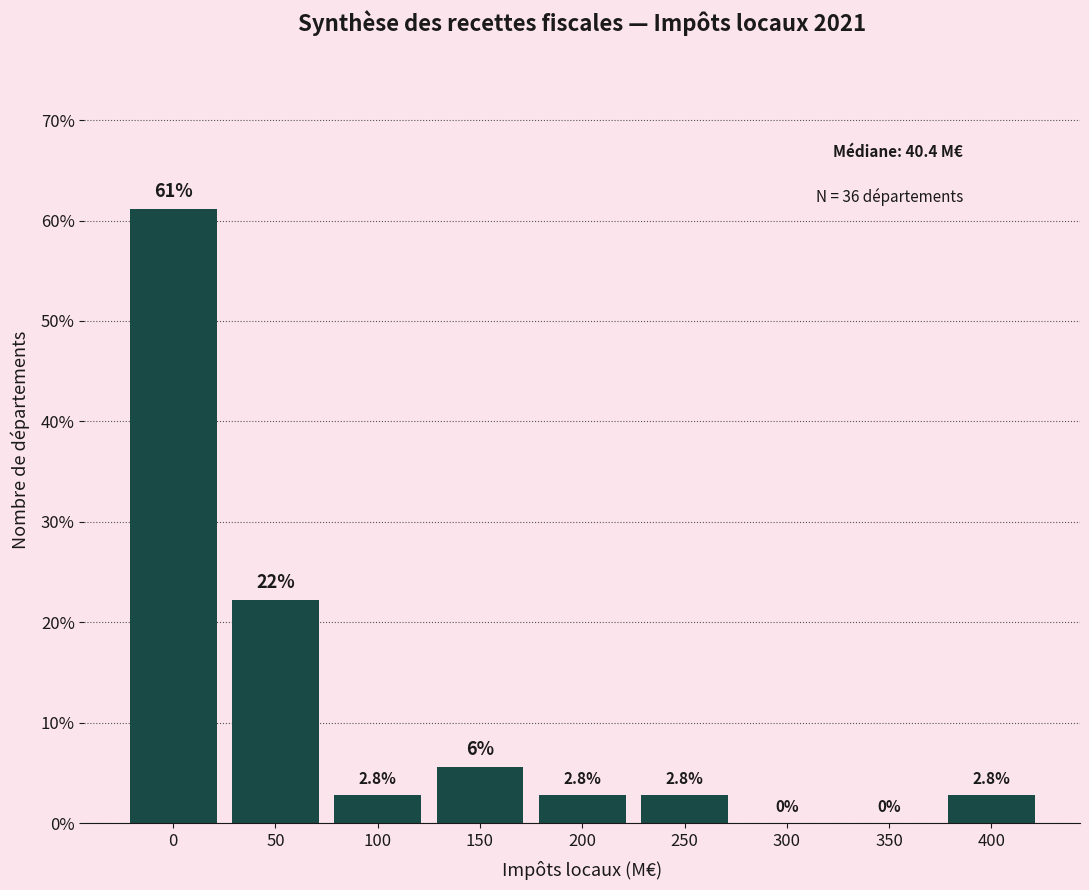

At which label is the value closest to 30?

50